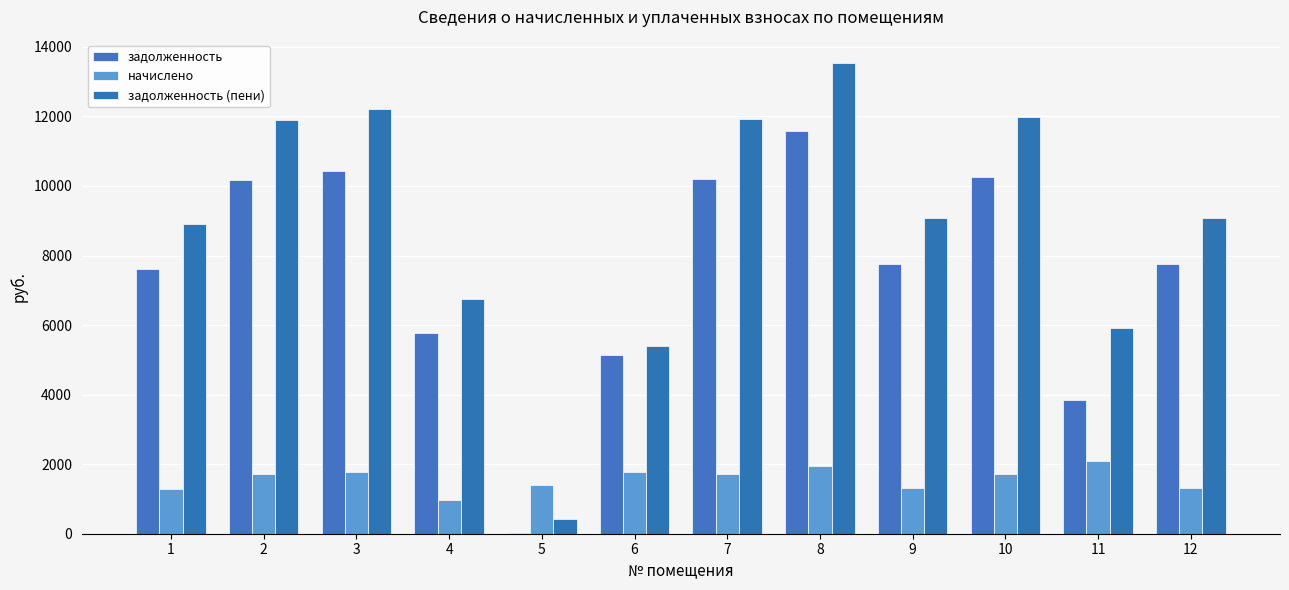

How many groups of bars are there?

12